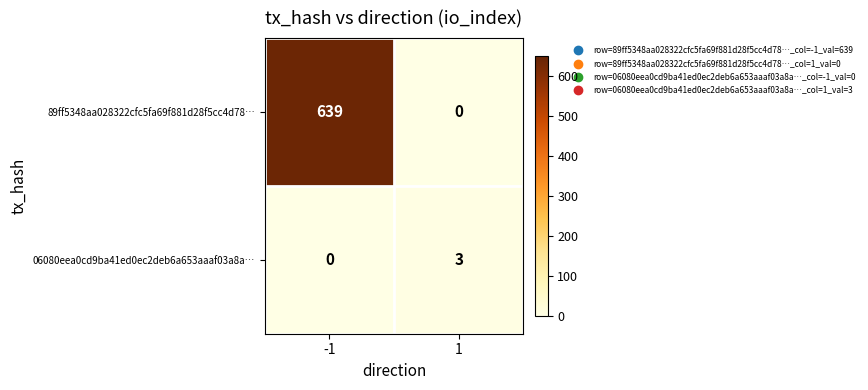

At which category is the sum across all series the highest?

-1